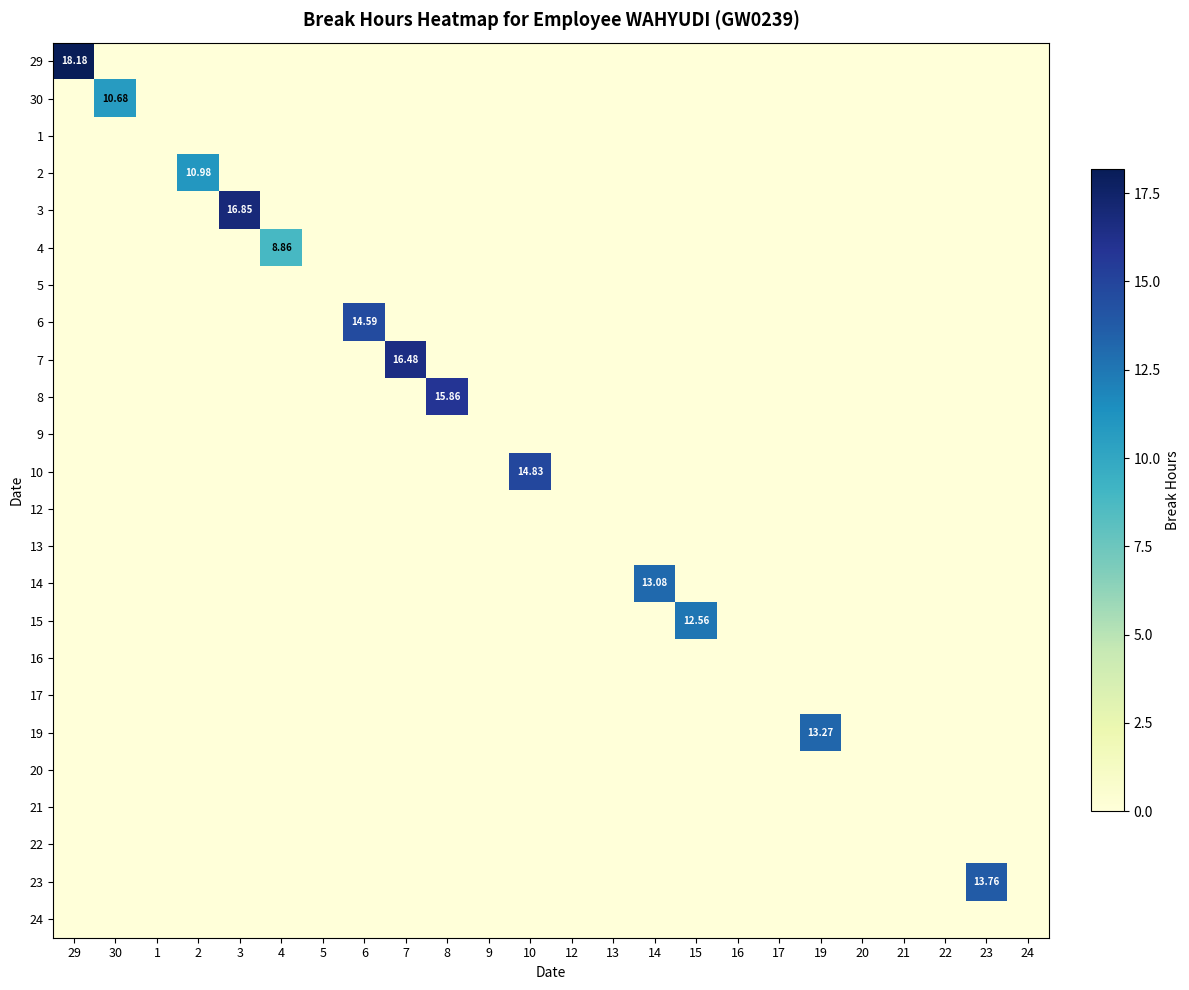

Is the value of 4 at 6 greater than the value of 19 at 3?

No